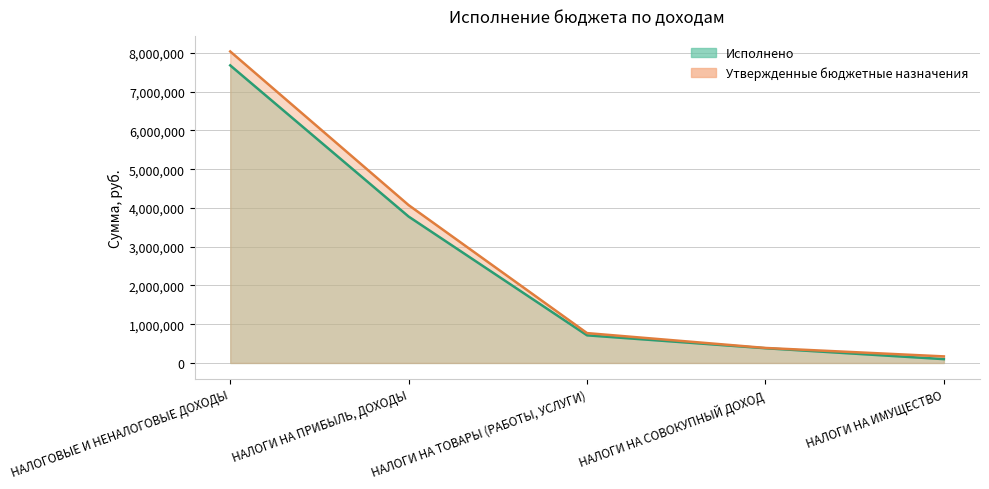

Reading right to left, list all the values displayed in this chart.

Исполнено: 98785.9	379752.3	712707.2	3776755.8	7677790.2
Утвержденные бюджетные назначения: 169000.0	387000.0	770000.0	4072000.0	8036764.7